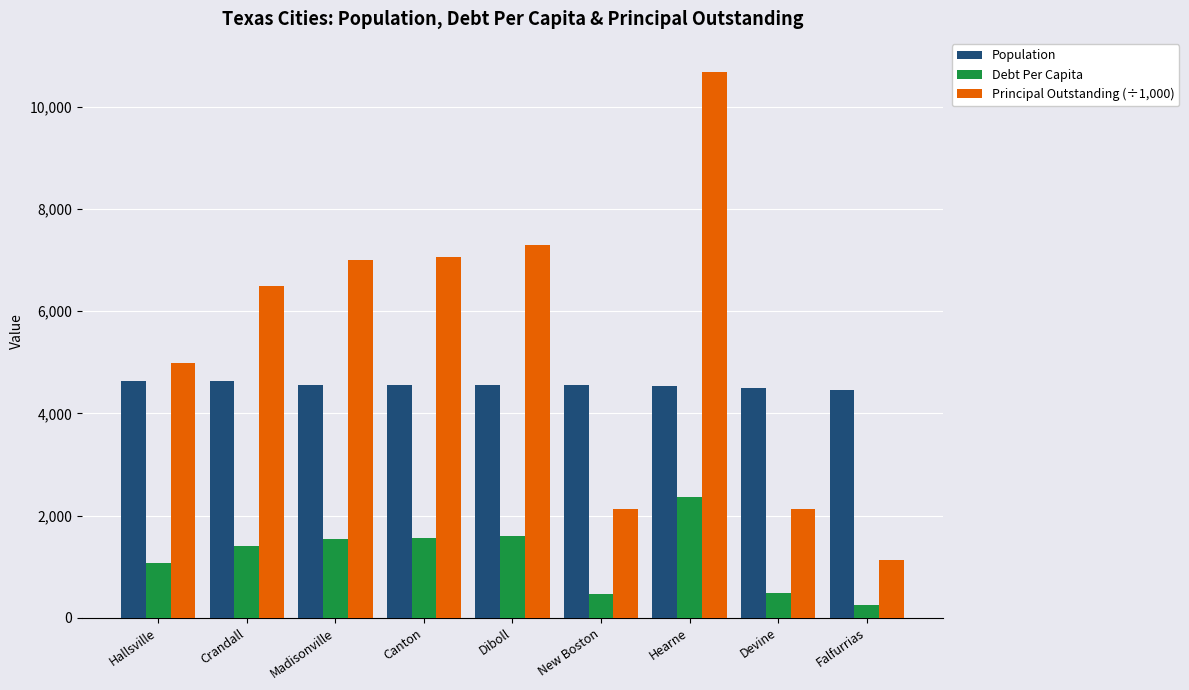

Is the value of Principal Outstanding (÷1,000) at New Boston greater than the value of Population at Falfurrias?

No